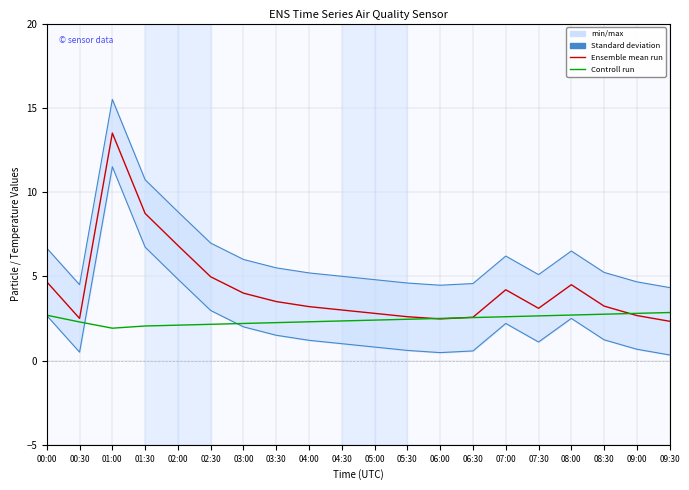

What are all the series names shown in the legend?

Ensemble mean run, Controll run